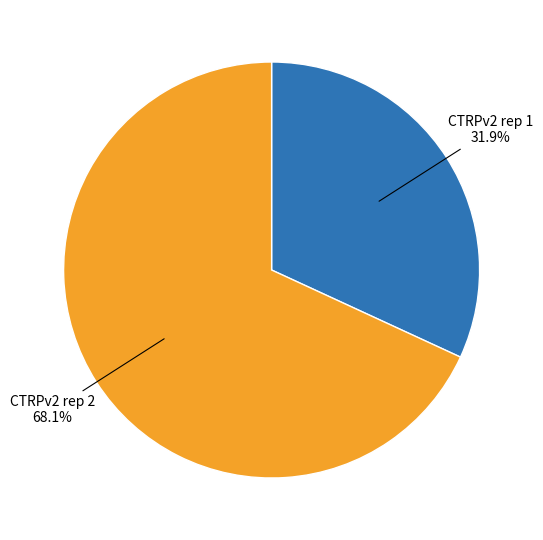

To the nearest percent, what is the combined percentage of CTRPv2 rep 2 and CTRPv2 rep 1?

100%